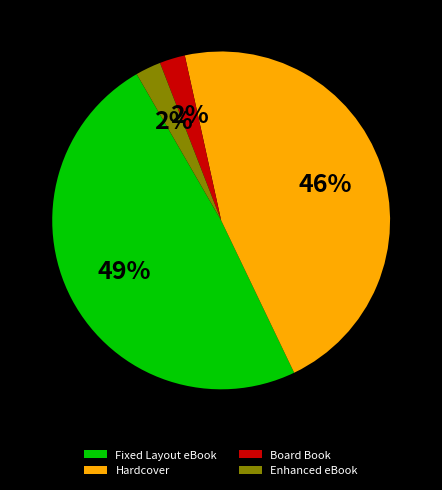

Is the sum of Board Book and Fixed Layout eBook greater than half?

Yes